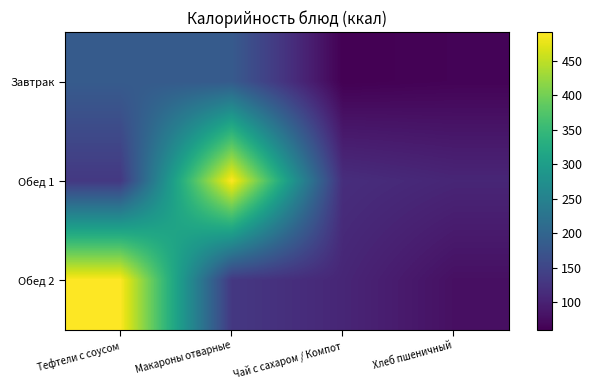

Which series has the largest range (max minus min)?

Обед 2